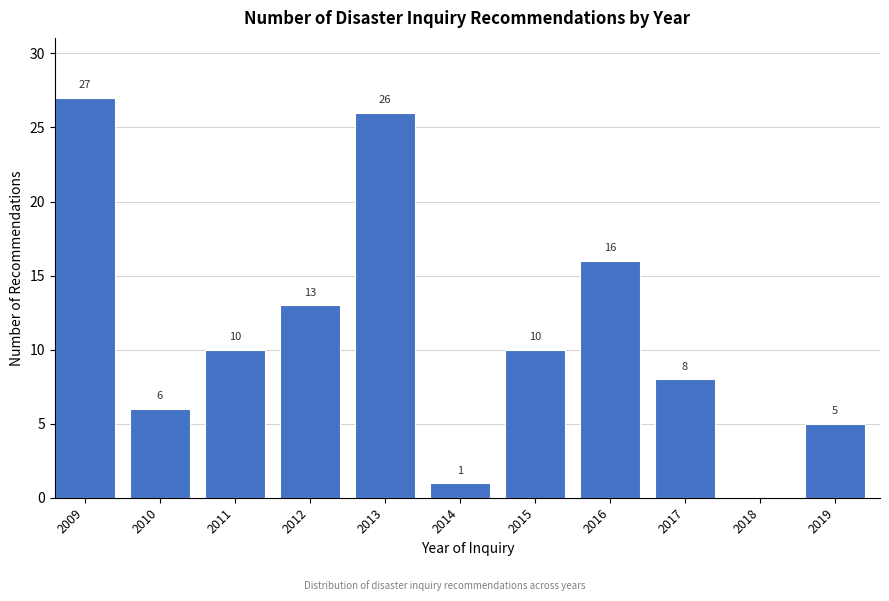

Reading left to right, list all the values displayed in this chart.

2009=27	2010=6	2011=10	2012=13	2013=26	2014=1	2015=10	2016=16	2017=8	2018=0	2019=5